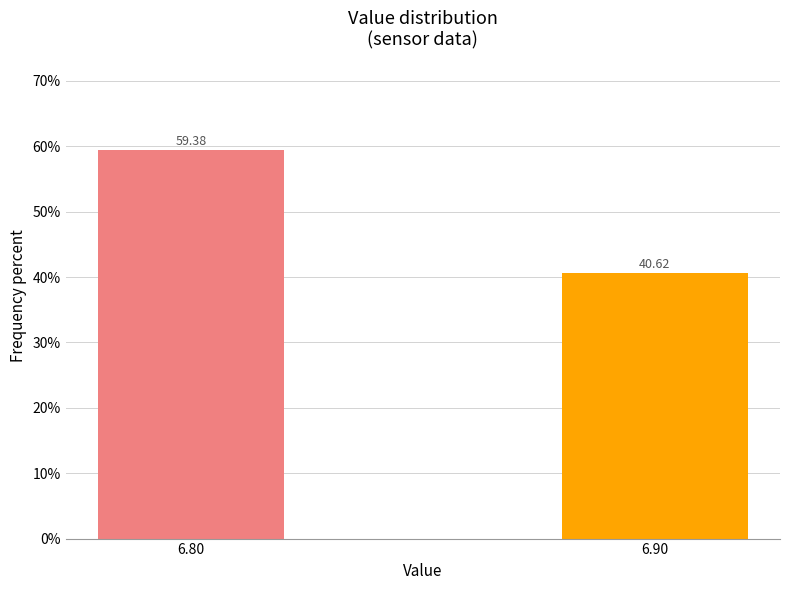

What is the average value?

50.0